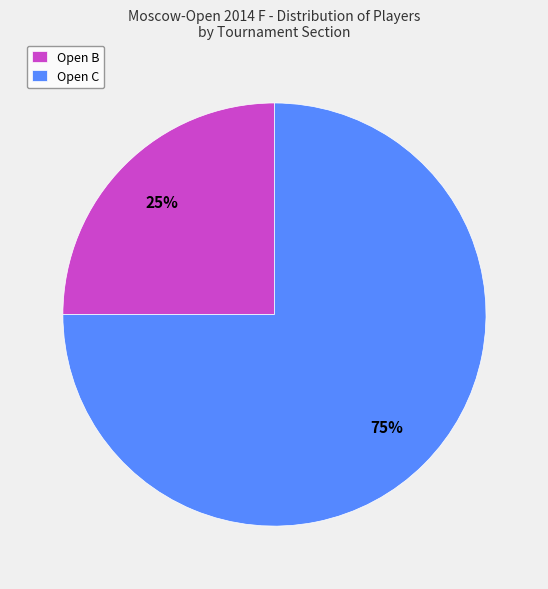

What percentage is the Open C slice, to the nearest percent?

75%